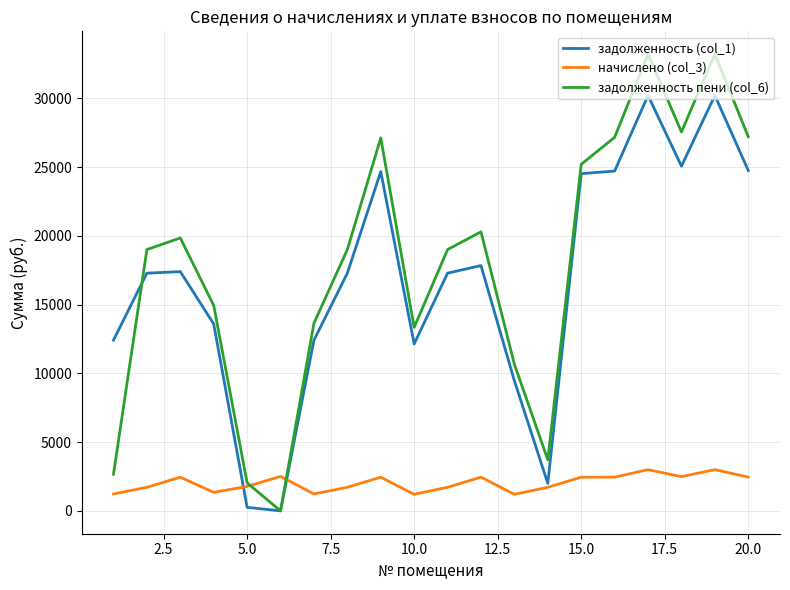

True or false: начислено (col_3) and задолженность пени (col_6) intersect in this chart.

True